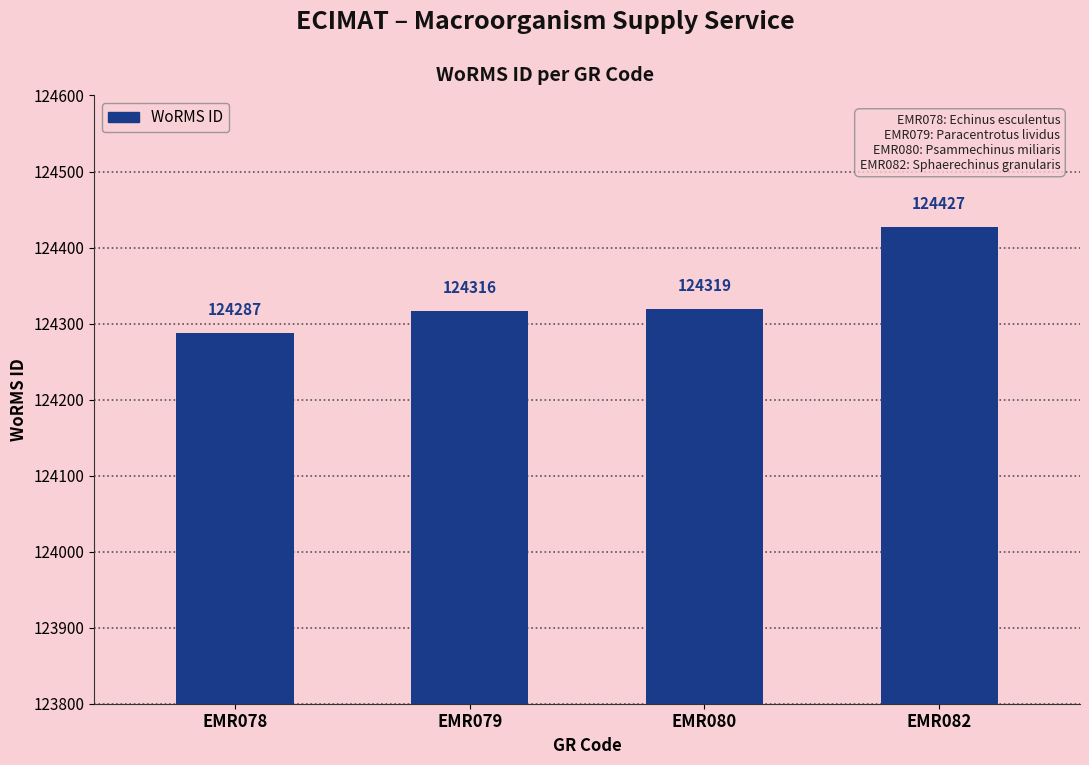

How many data points does each series have?

4